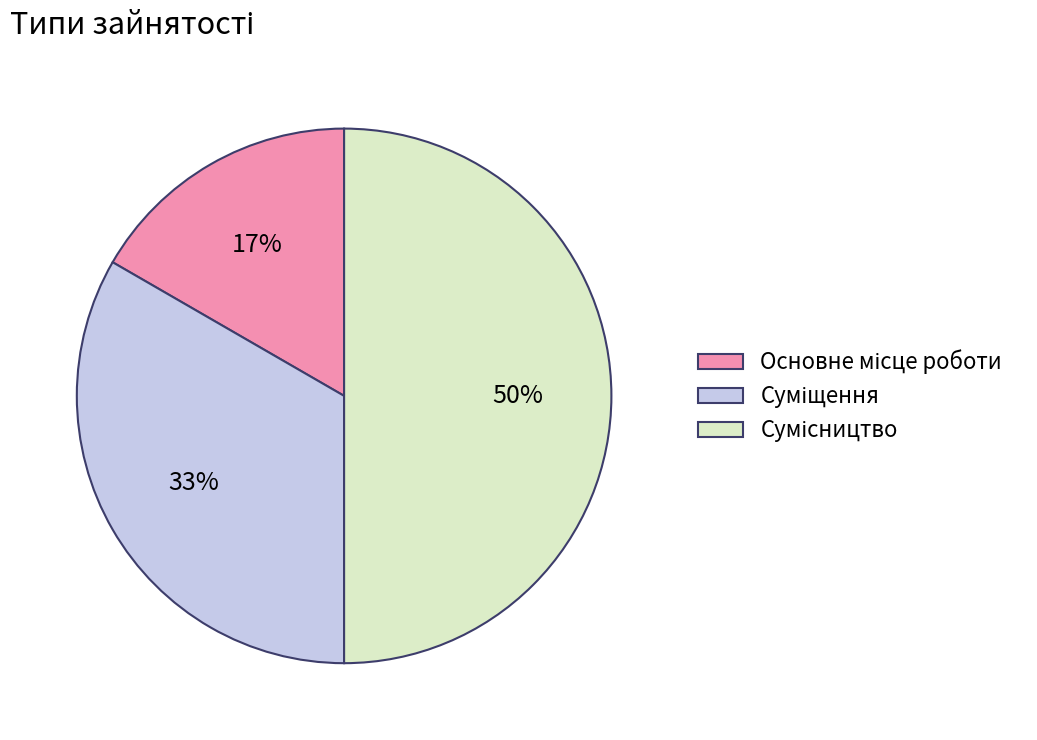

To the nearest percent, what is the average slice percentage?

33%